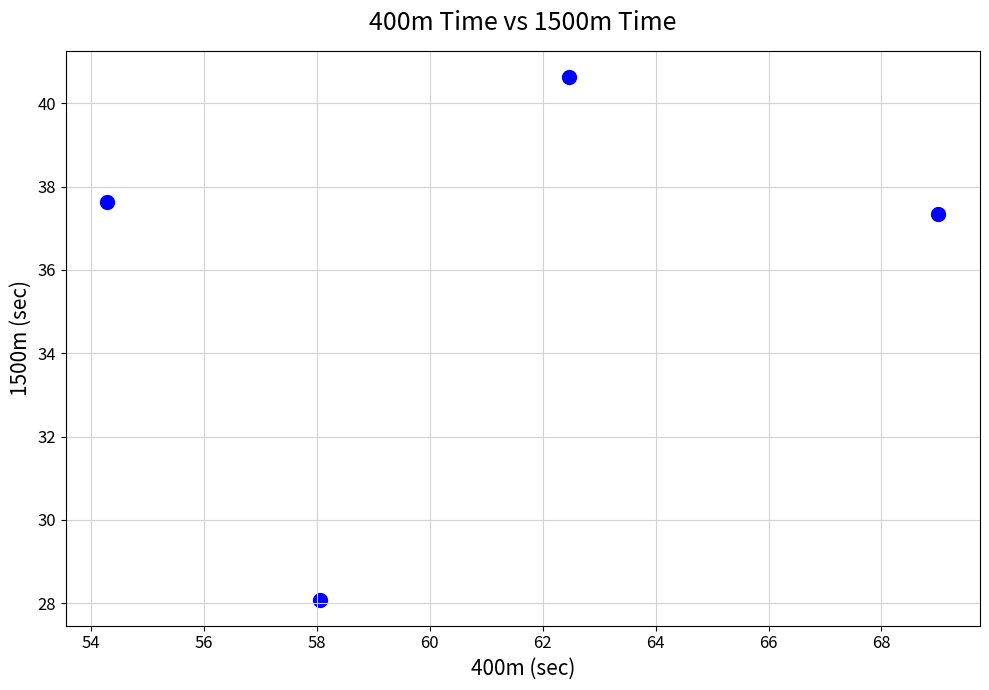

What Y value in the scatter plot is closest to 34?

37.4